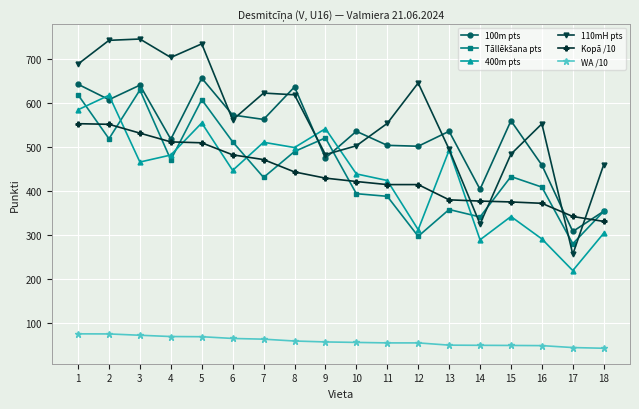

At how many categories does at least one series exceed 98?

18